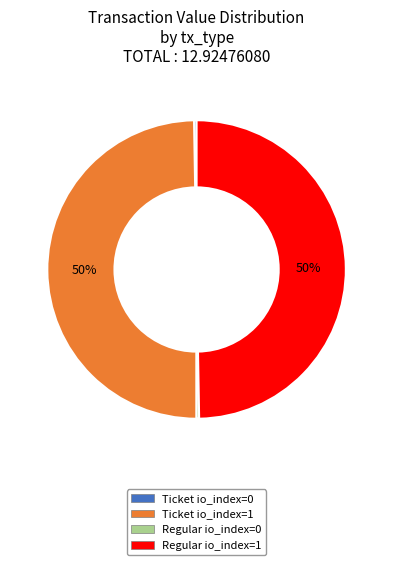

To the nearest percent, what is the average slice percentage?

25%